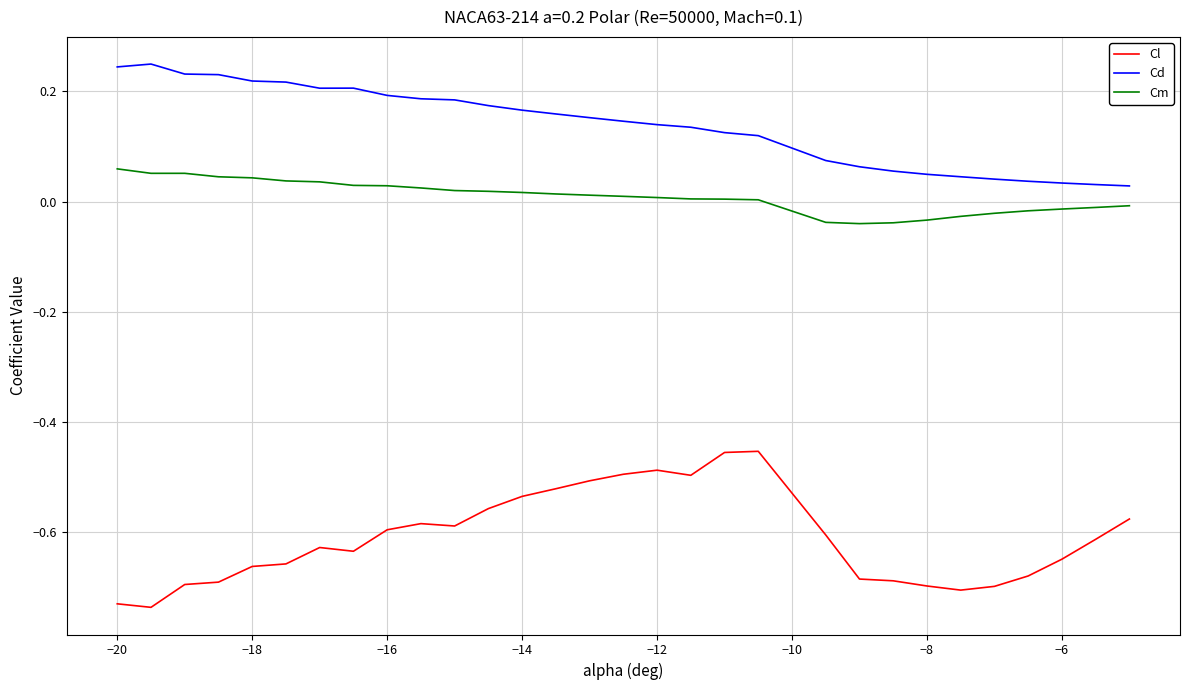

What is the difference between the maximum and minimum values in the Cl series?

0.3